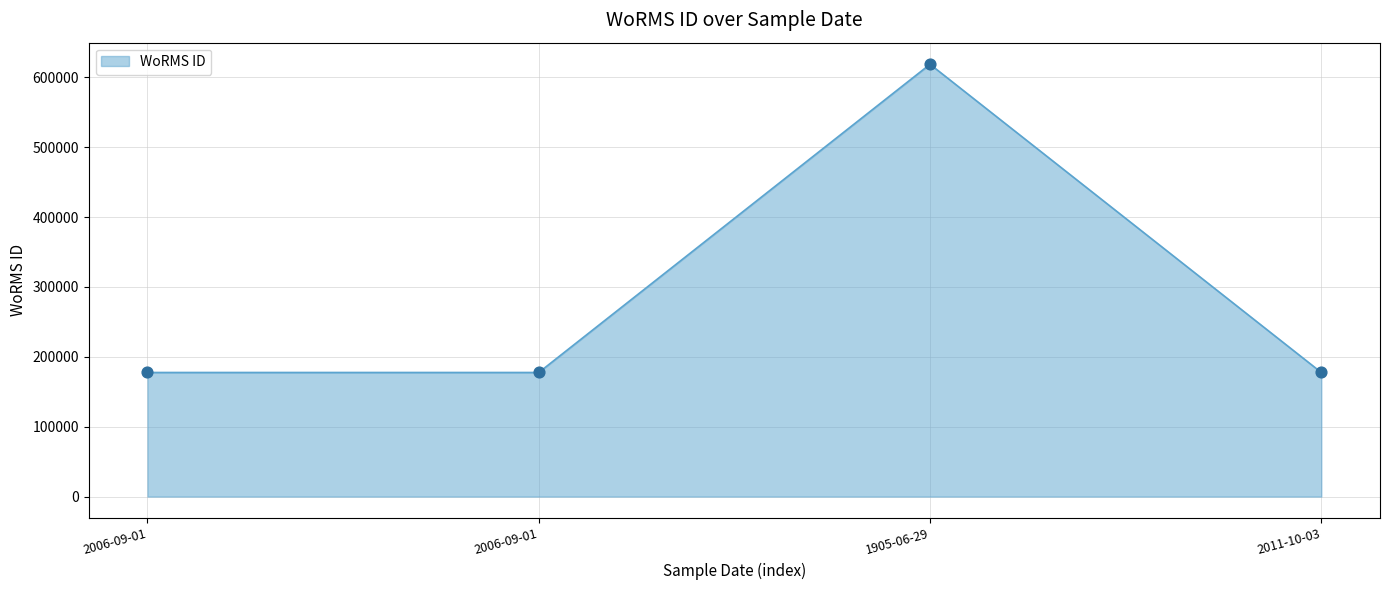

What is the change in value from 2006-09-01 to 1905-06-29?

+441146